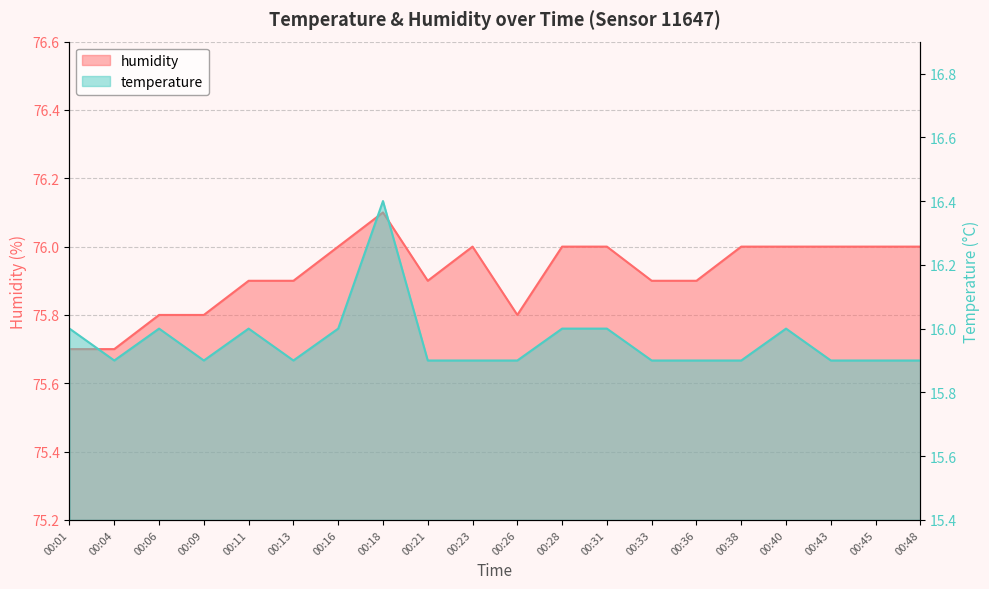

What is the difference between the highest and lowest values at 00:09?

59.9